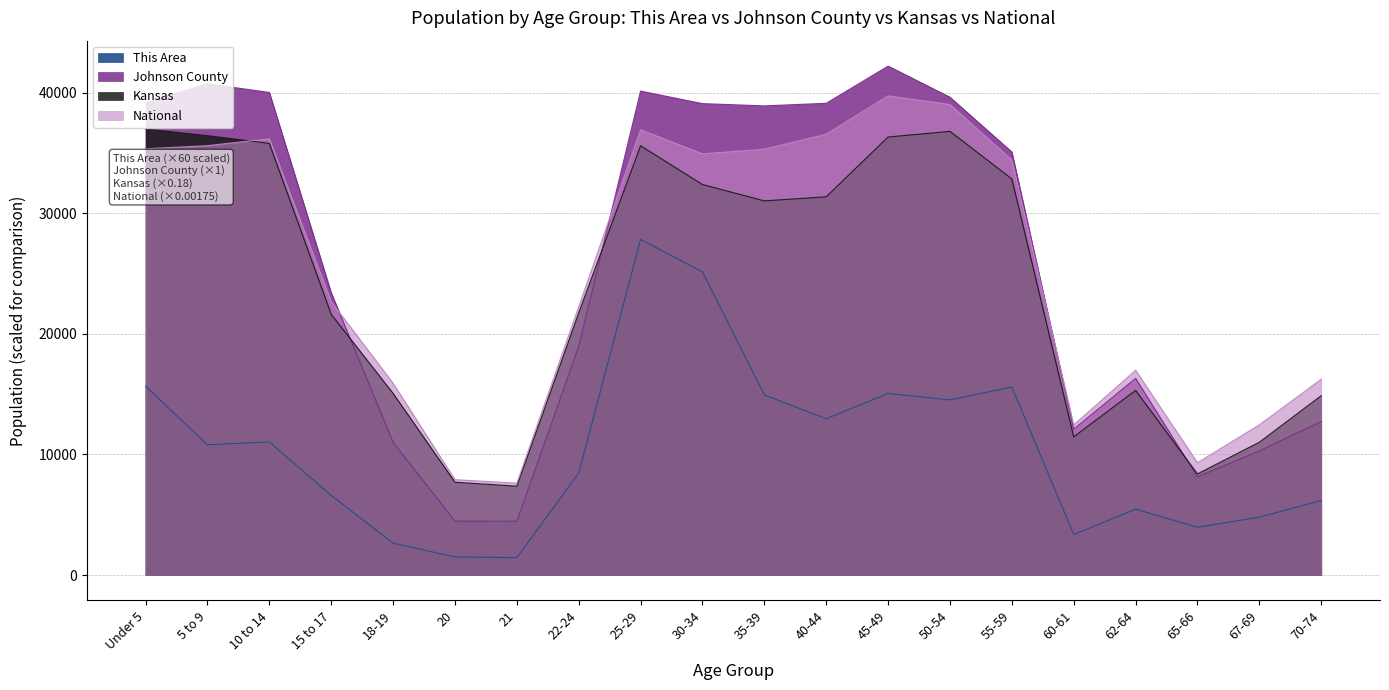

At which category does National reach its first local peak?

10 to 14